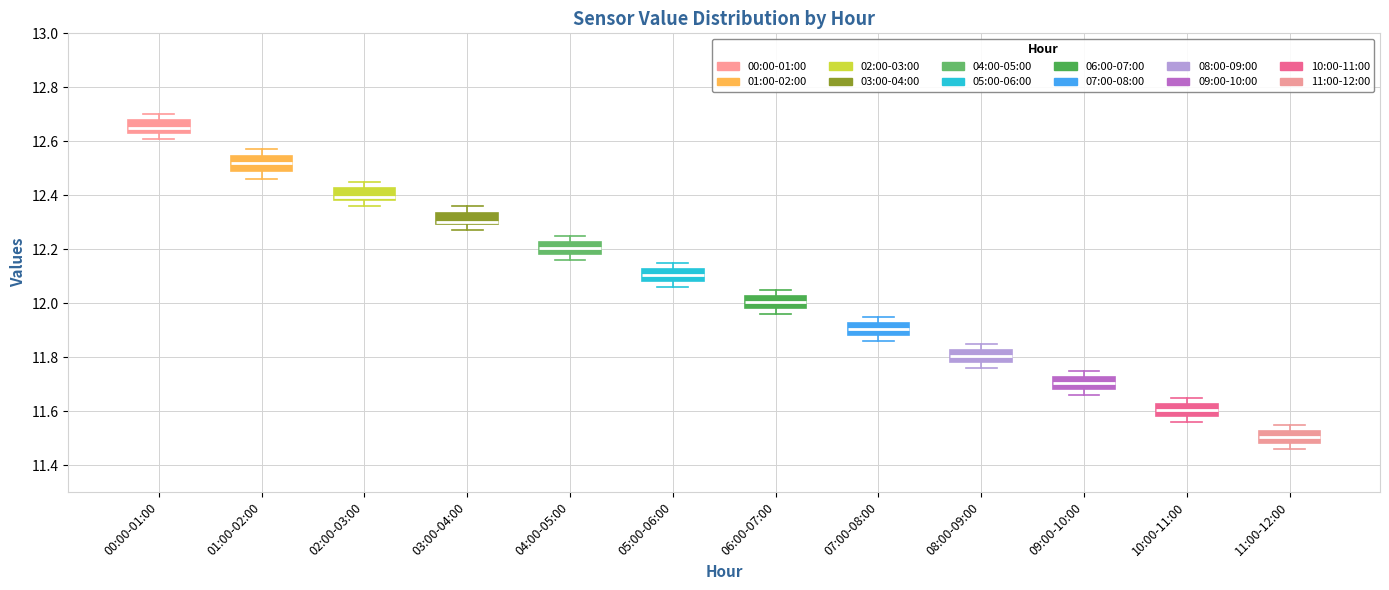

Which box's median line is the lowest?

11:00-12:00